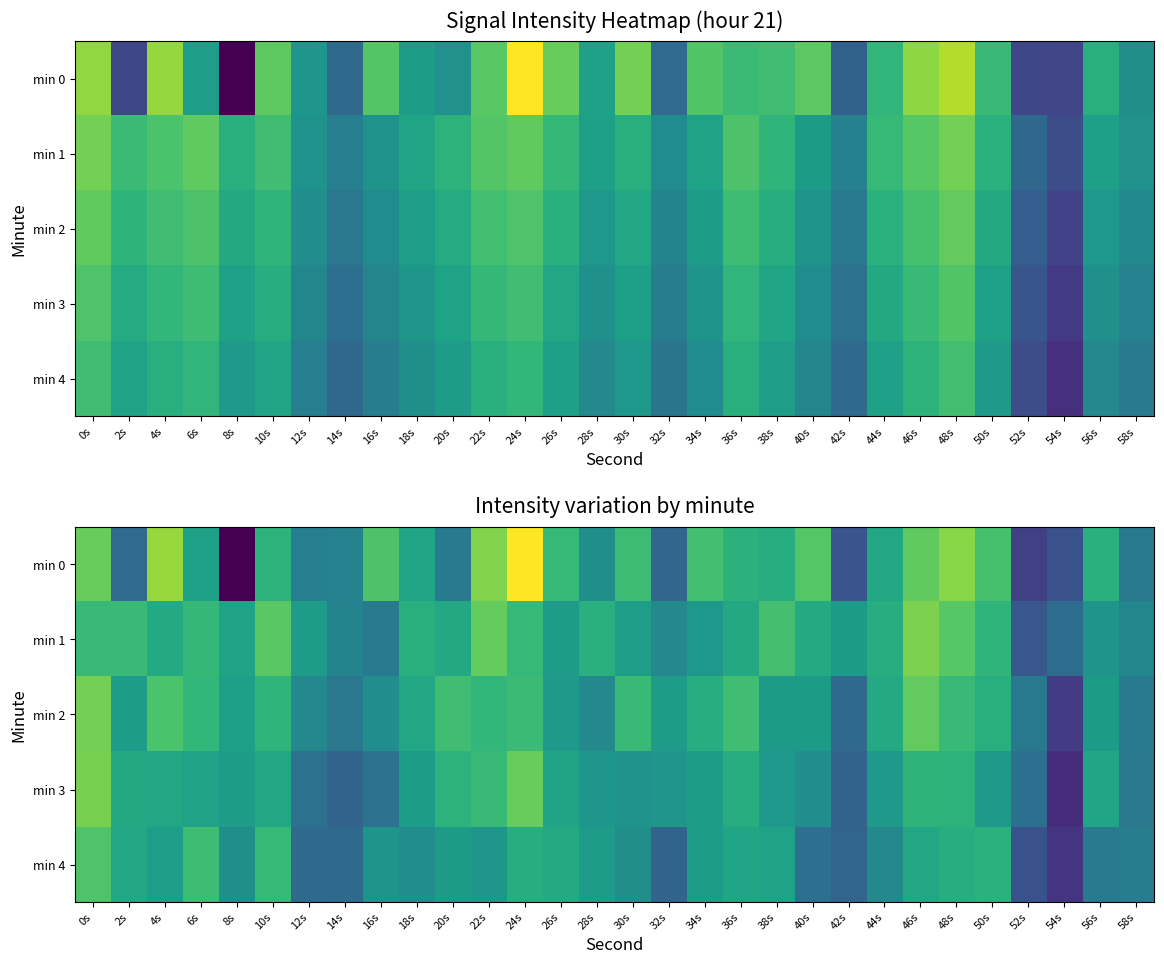

List the series in order of their peak value, lowest first.

min 4, min 2, min 3, min 1, min 0